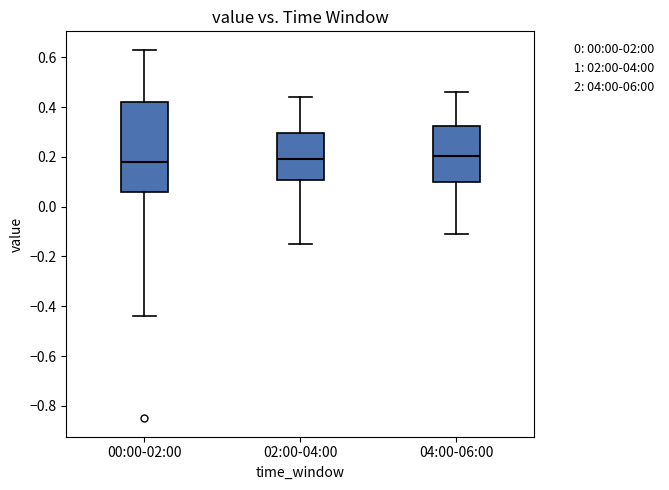

Reading left to right, transcribe this box plot: for each box, give where its median line is, the range the box spans, and where its two whiskers end, as read against the y-axis. The values are not printed on the chart, so give them approximately, as read against the axis.

00:00-02:00: median 0.18, box 0.06 to 0.42, whiskers -0.44 to 0.64
02:00-04:00: median 0.20, box 0.10 to 0.30, whiskers -0.14 to 0.44
04:00-06:00: median 0.20, box 0.10 to 0.32, whiskers -0.10 to 0.46